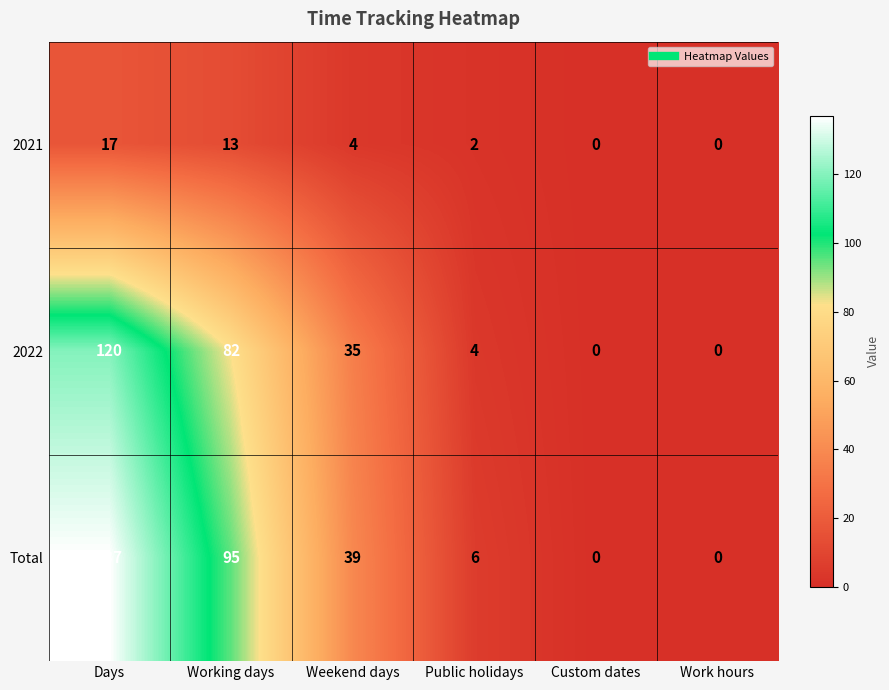

What is the difference between the maximum and minimum values in the Total series?

137